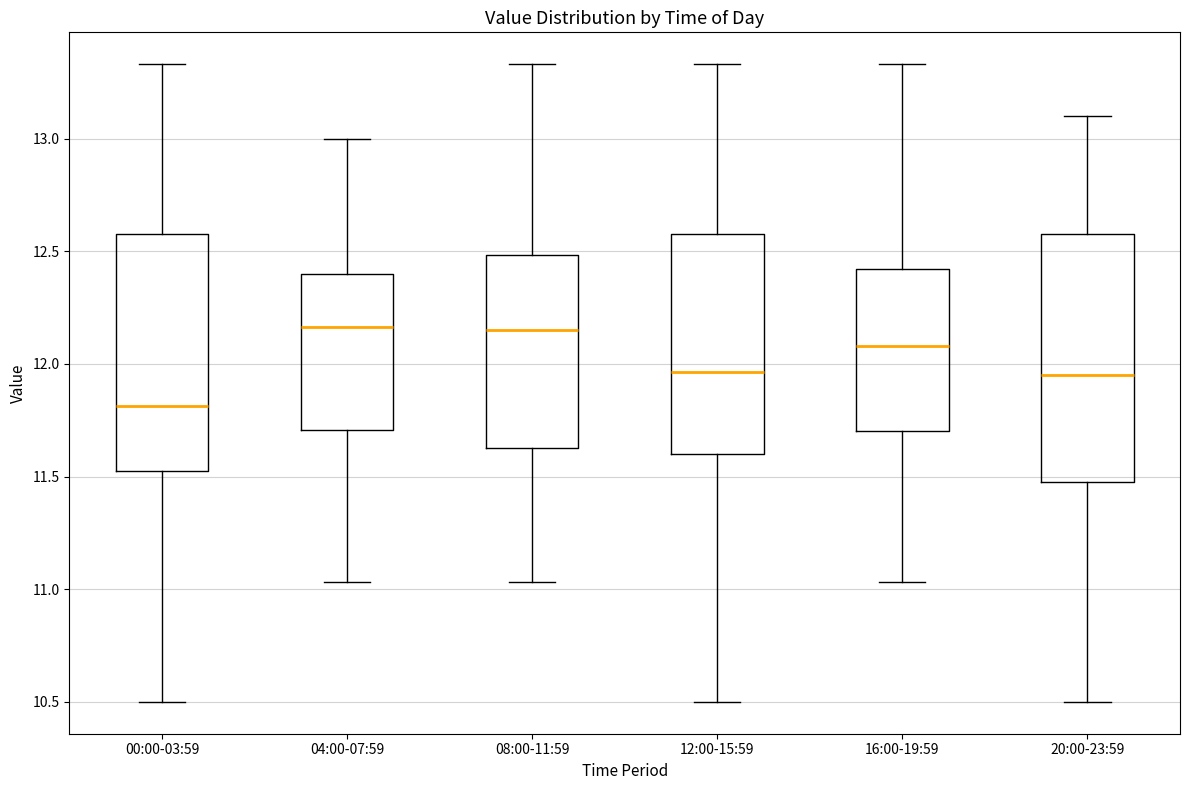

Reading left to right, transcribe this box plot: for each box, give where its median line is, the range the box spans, and where its two whiskers end, as read against the y-axis. The values are not printed on the chart, so give them approximately, as read against the axis.

00:00-03:59: median 11.80, box 11.55 to 12.60, whiskers 10.50 to 13.35
04:00-07:59: median 12.15, box 11.70 to 12.40, whiskers 11.05 to 13.00
08:00-11:59: median 12.15, box 11.65 to 12.50, whiskers 11.05 to 13.35
12:00-15:59: median 11.95, box 11.60 to 12.60, whiskers 10.50 to 13.35
16:00-19:59: median 12.10, box 11.70 to 12.40, whiskers 11.05 to 13.35
20:00-23:59: median 11.95, box 11.50 to 12.60, whiskers 10.50 to 13.10